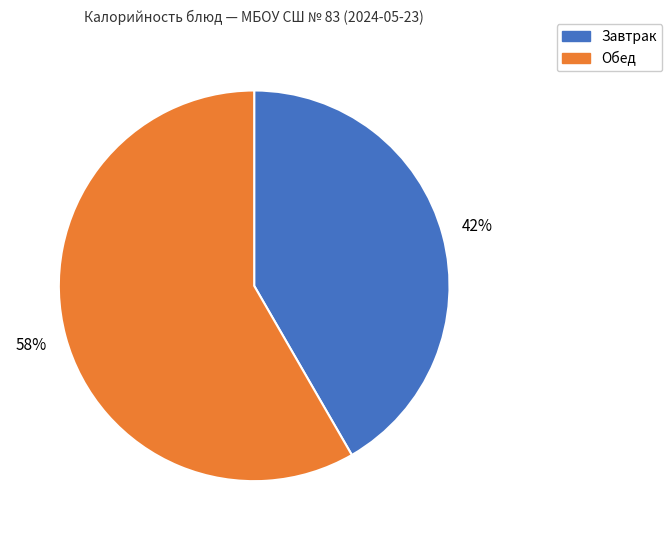

How many slices are in this pie chart?

2